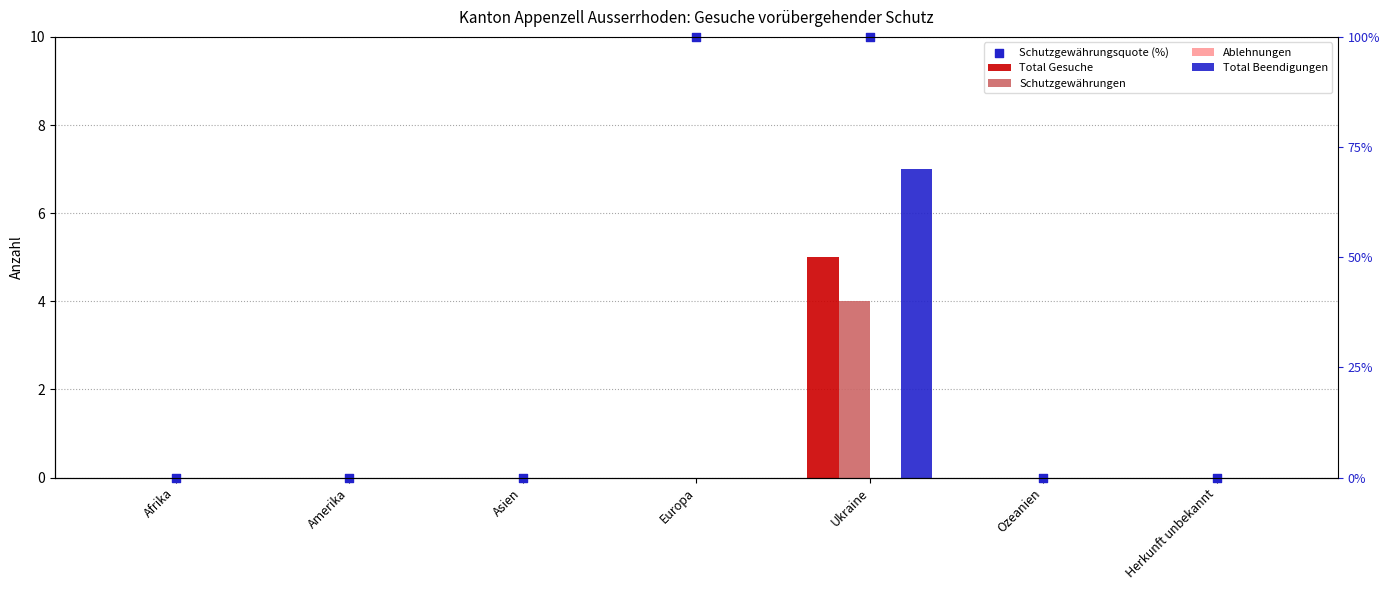

Which series reaches the minimum Y coordinate?

Total Gesuche